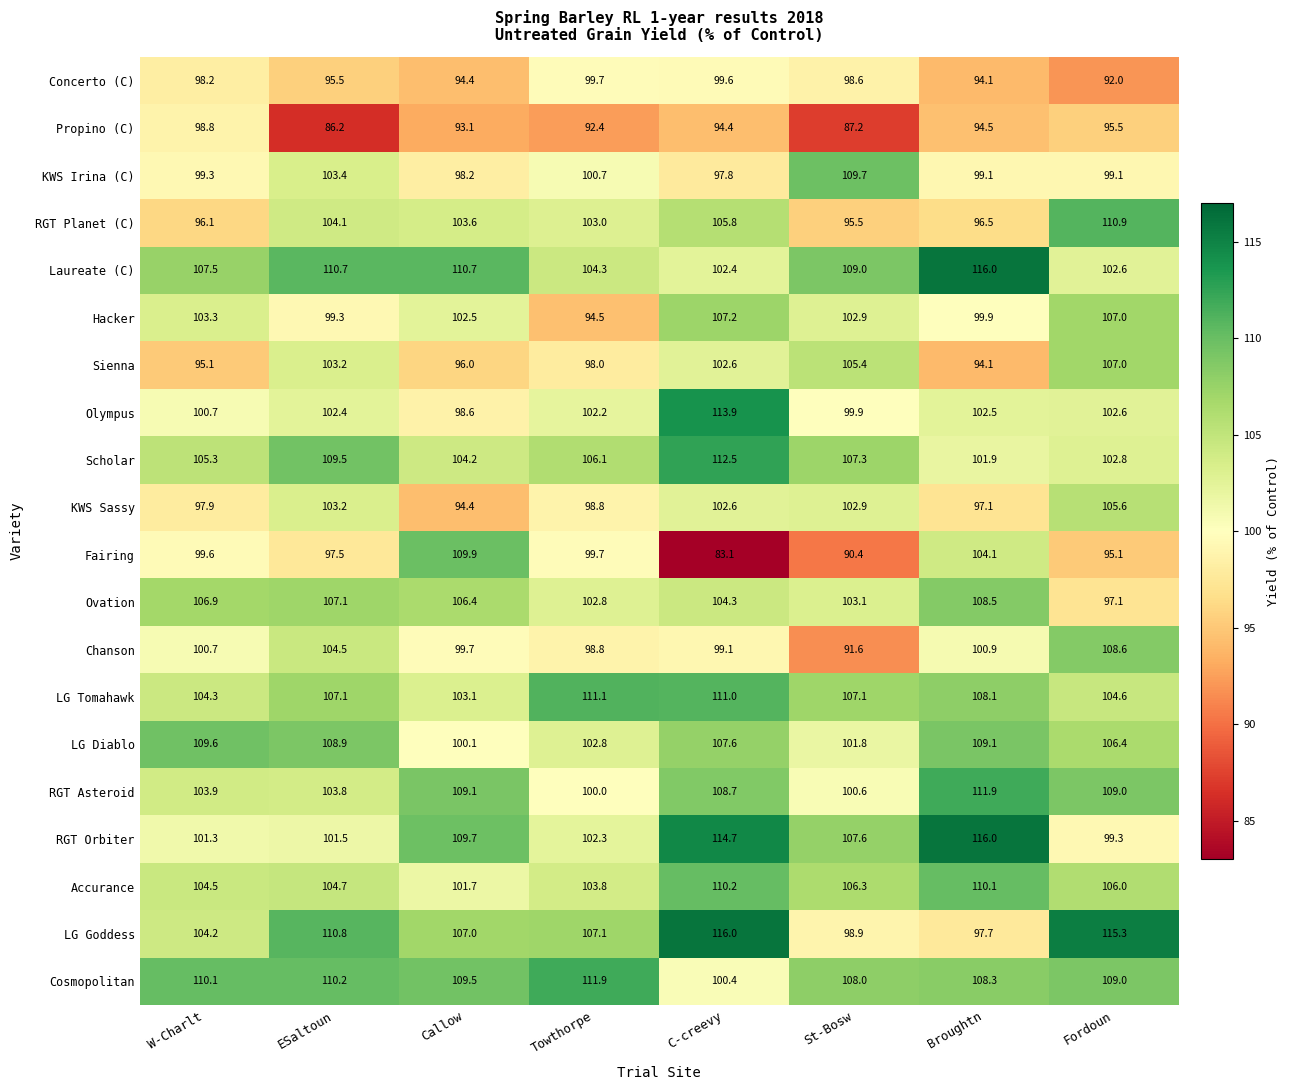

Which label corresponds to the smallest value in the chart?

C-creevy